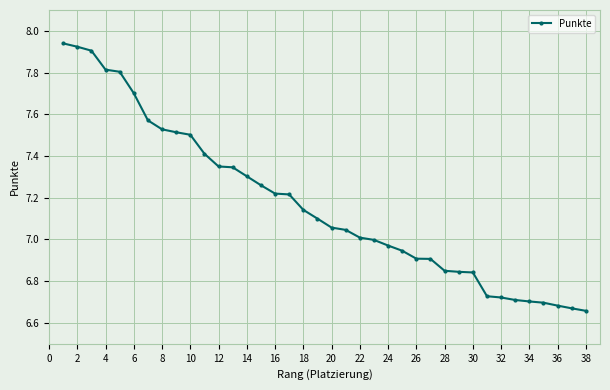

What is the difference between the second highest and minimum values?

1.3